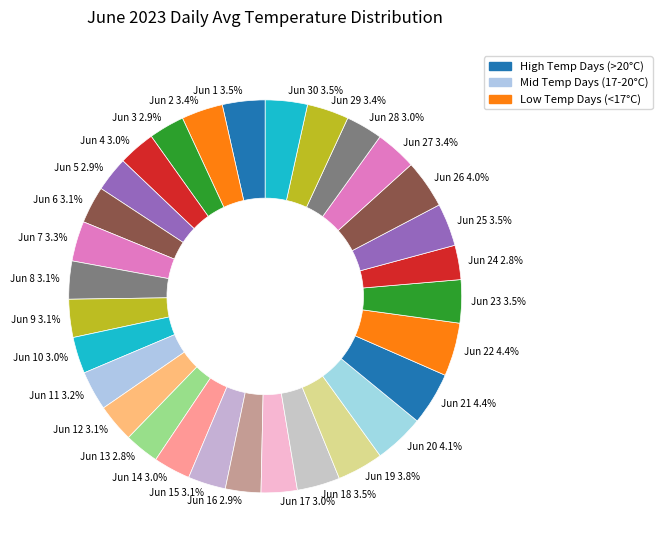

How many slices are in this pie chart?

30